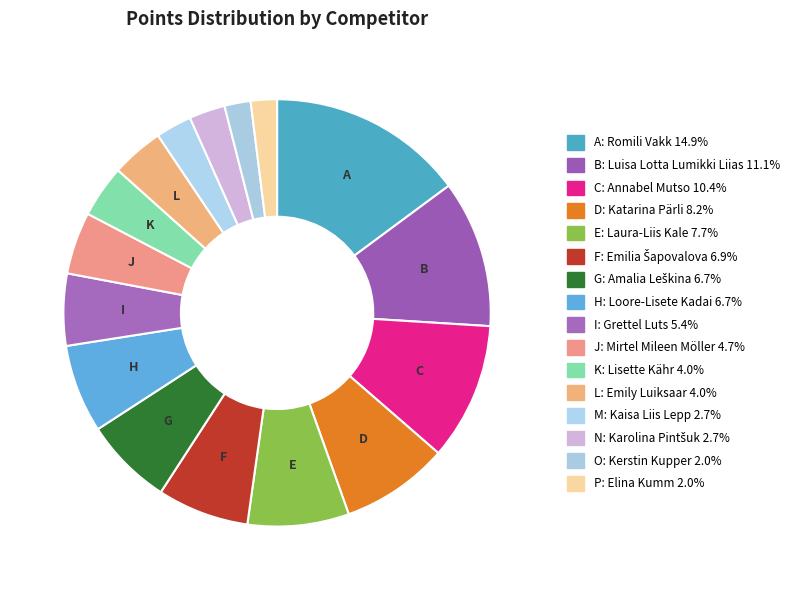

Rank the categories by value from highest to lowest.

Romili Vakk, Luisa Lotta Lumikki Liias, Annabel Mutso, Katarina Pärli, Laura-Liis Kale, Emilia Šapovalova, Amalia Leškina, Loore-Lisete Kadai, Grettel Luts, Mirtel Mileen Möller, Lisette Kähr, Emily Luiksaar, Kaisa Liis Lepp, Karolina Pintšuk, Kerstin Kupper, Elina Kumm